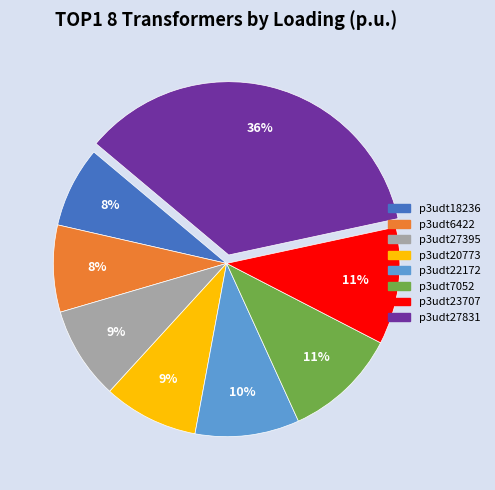

What is the largest slice in the pie chart?

p3udt27831